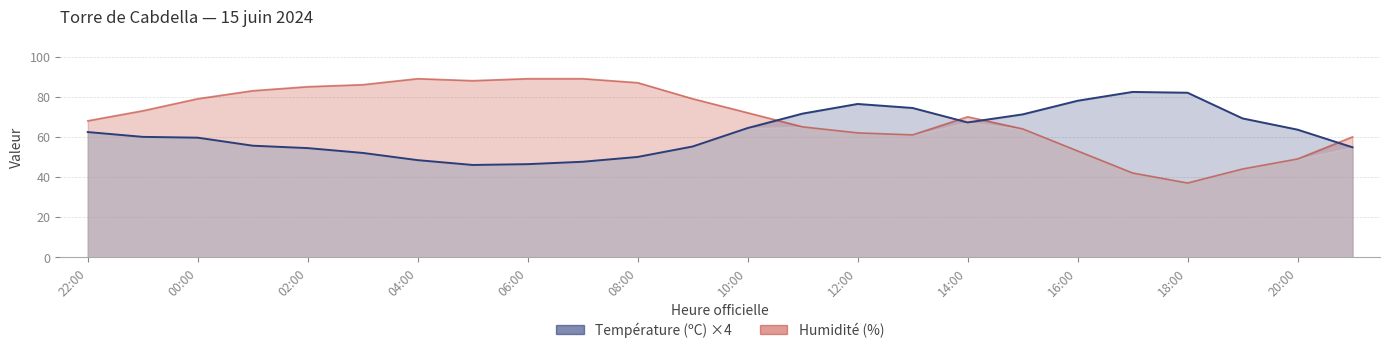

What is the difference between the maximum and second lowest values in the Humidité (%) series?

47.0